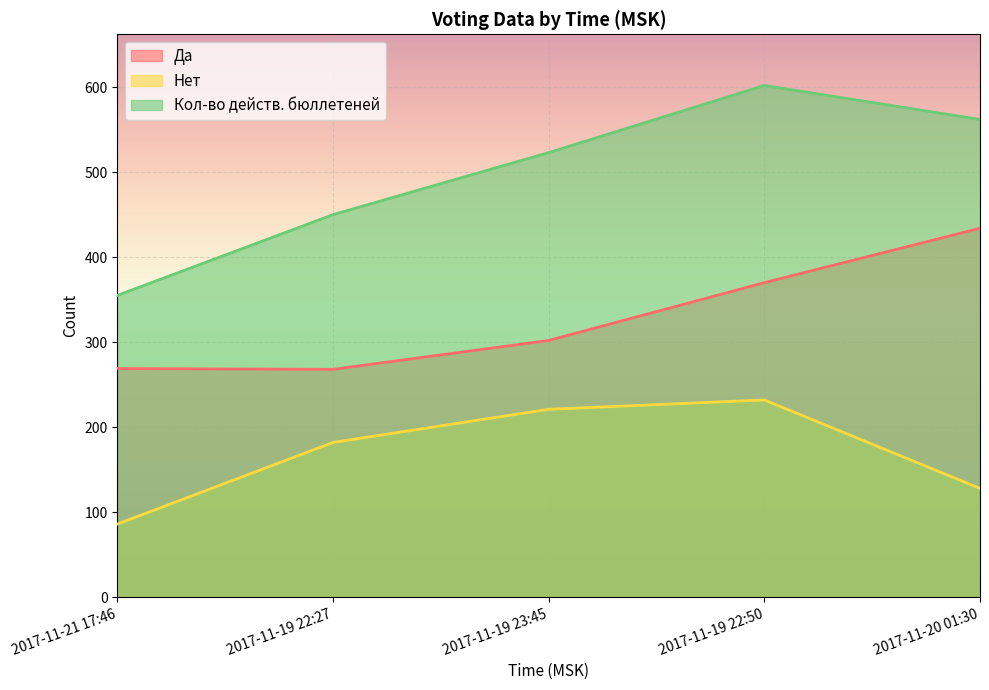

True or false: Да has more than 1 interior local peaks.

False